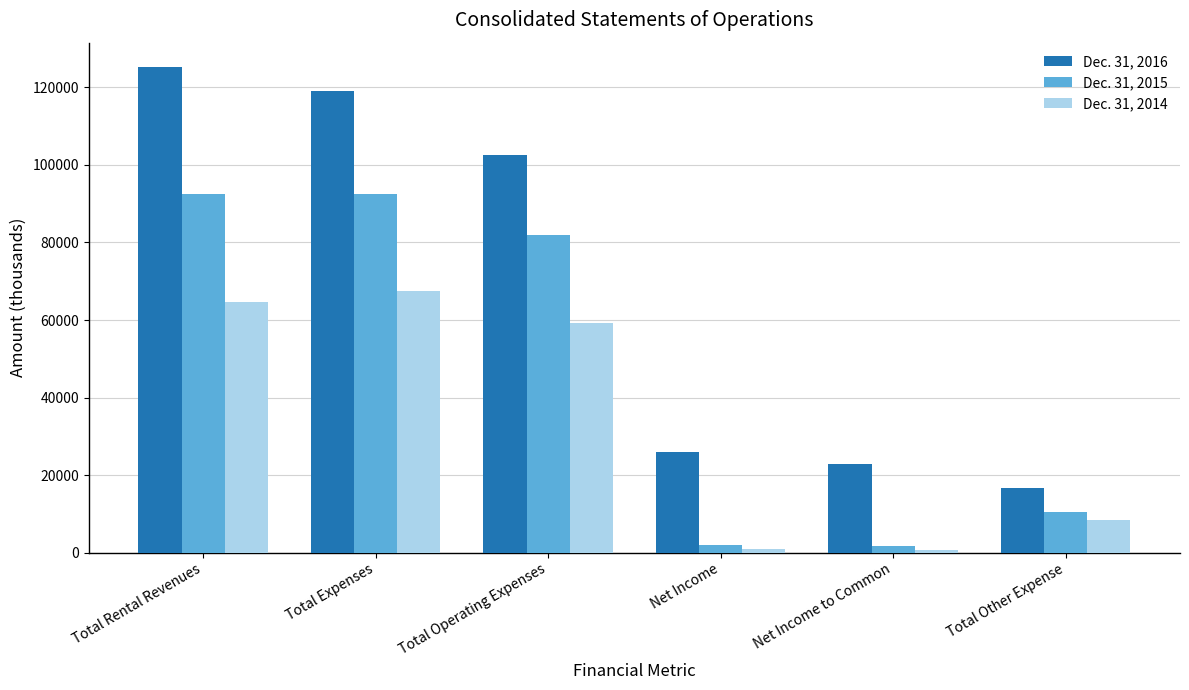

What is the approximate value of Dec. 31, 2014 at Total Operating Expenses?

59134